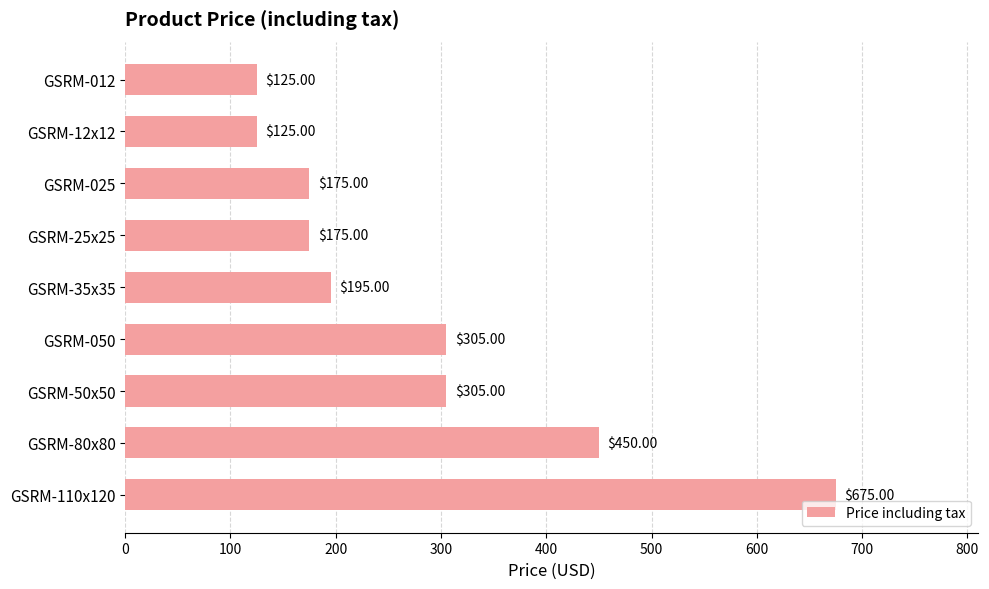

What is the ratio of the value at GSRM-025 to the value at GSRM-50x50?

0.6